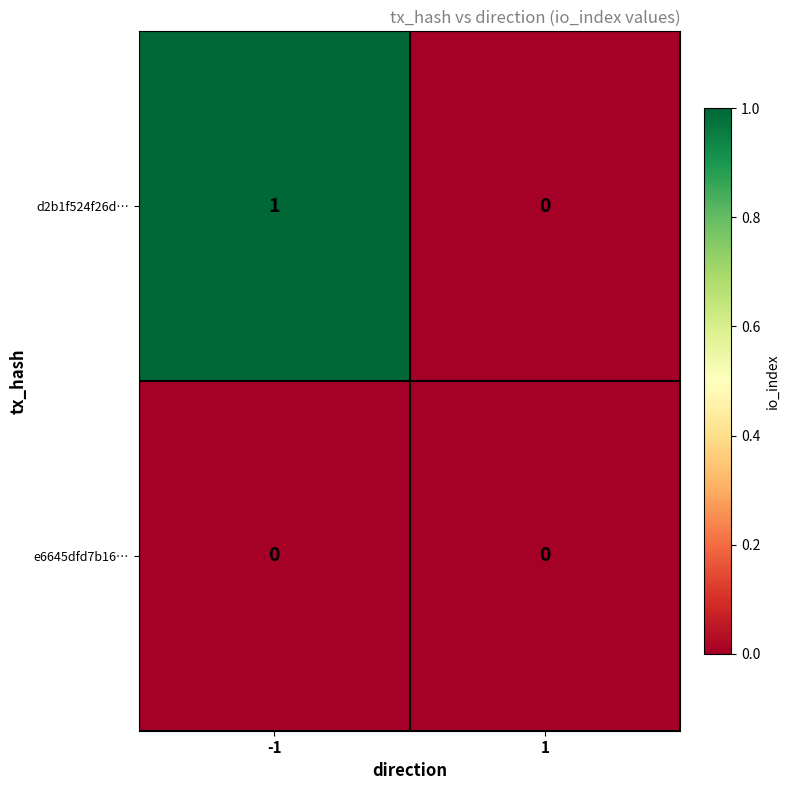

List the series in order of their peak value, lowest first.

e6645dfd7b16…, d2b1f524f26d…